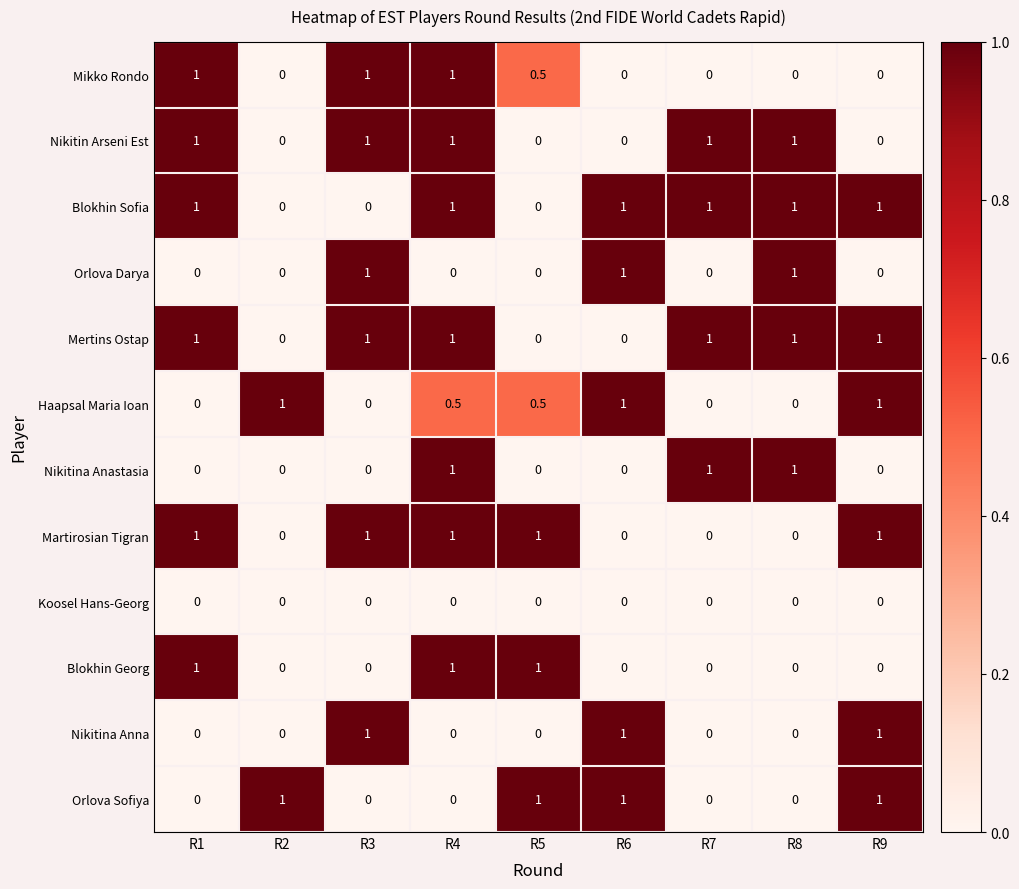

Count the number of data series in this chart.

12